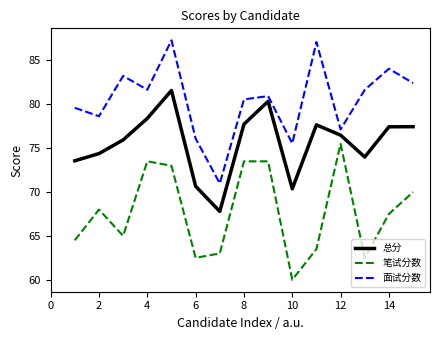

True or false: 总分 and 笔试分数 cross at least once.

False